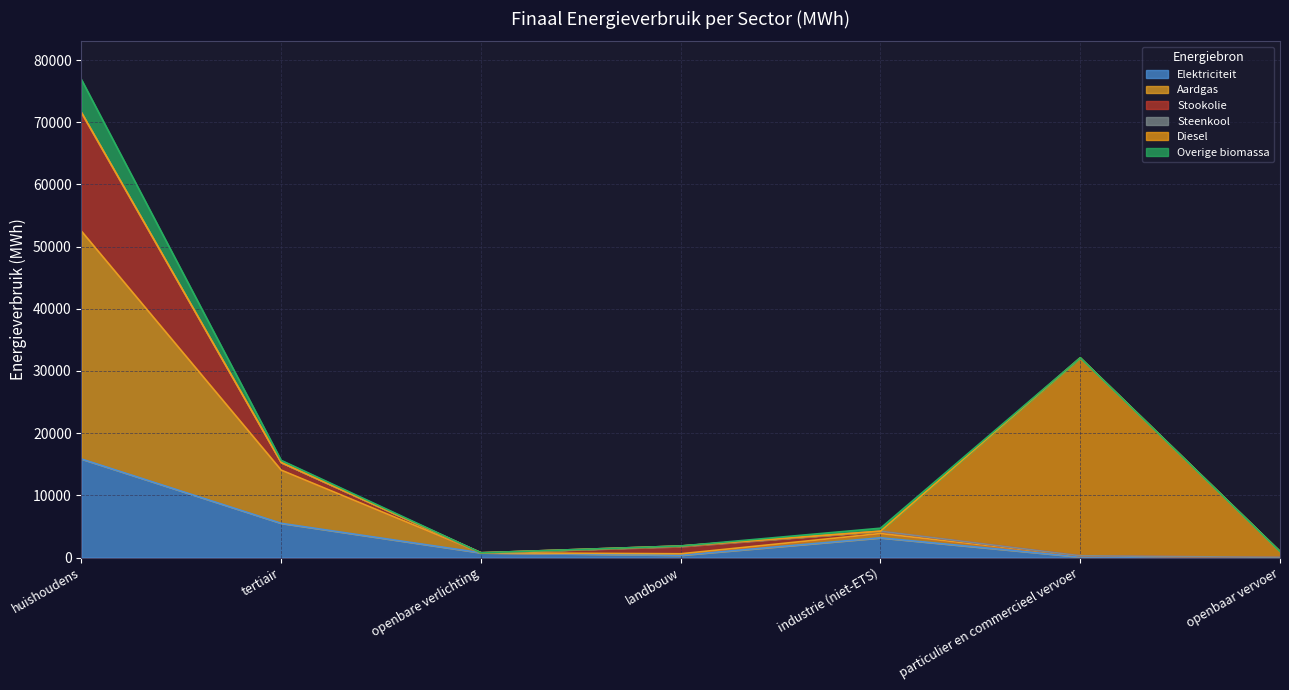

What is the smallest value displayed?

15.5